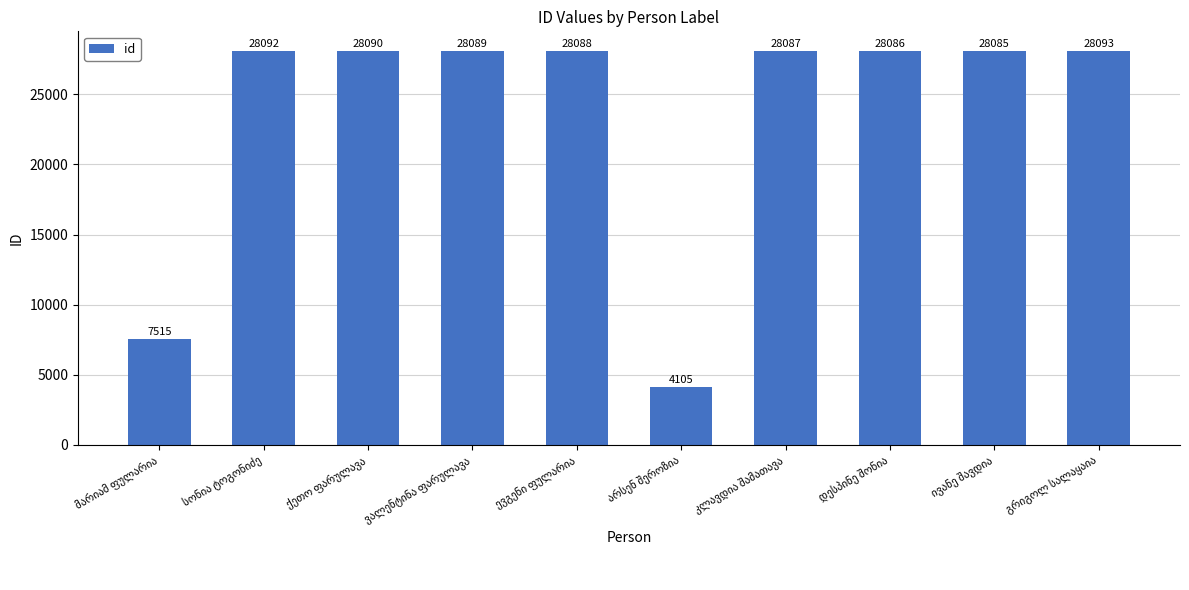

What is the difference between the maximum and minimum values?

23988